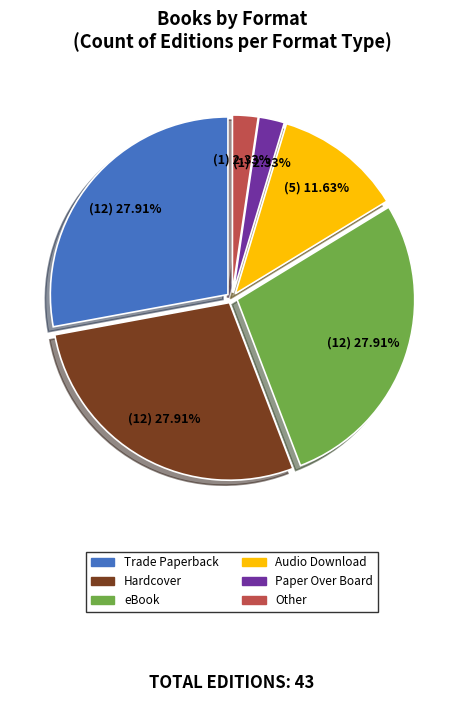

To the nearest percent, what is the difference between the Paper Over Board and eBook slice percentages?

26%